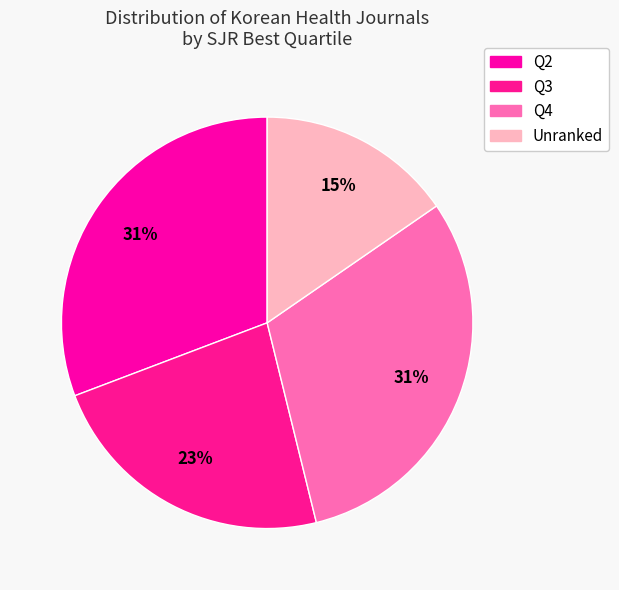

Does any single category account for the majority?

No